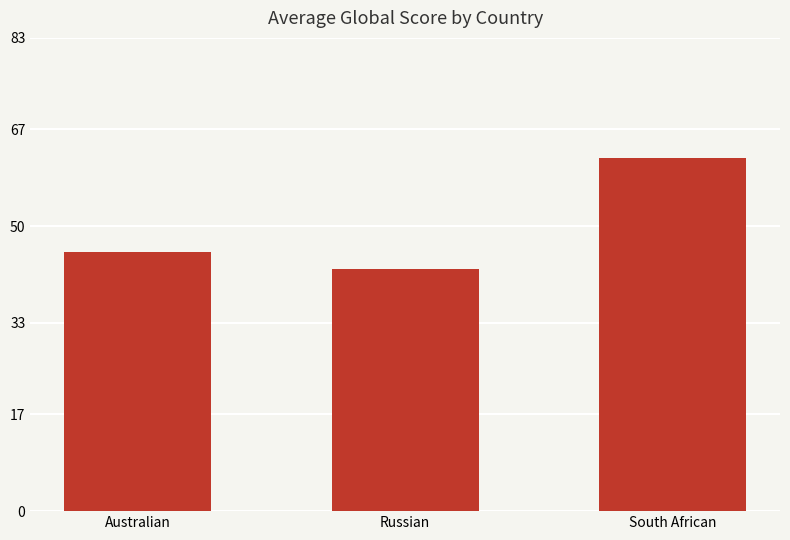

What is the value of the 3rd bar from the left?

62.0